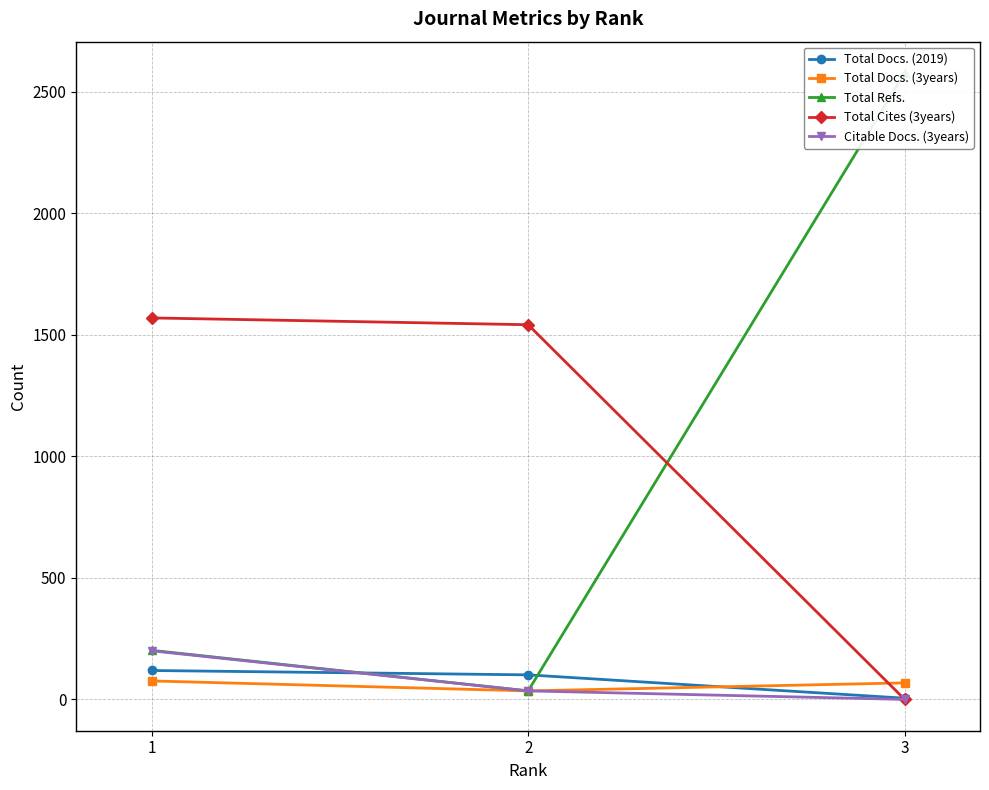

Does the chart have visible grid lines?

Yes